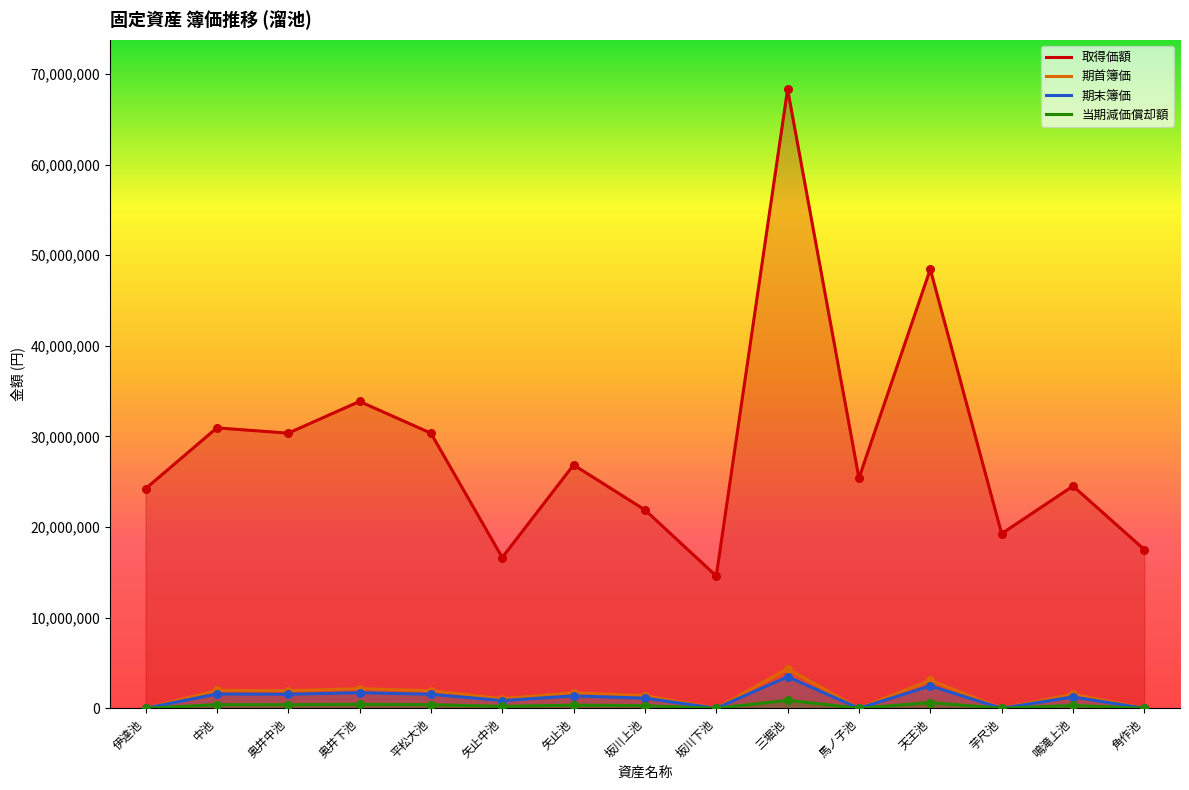

At which category is the sum across all series the highest?

三堀池